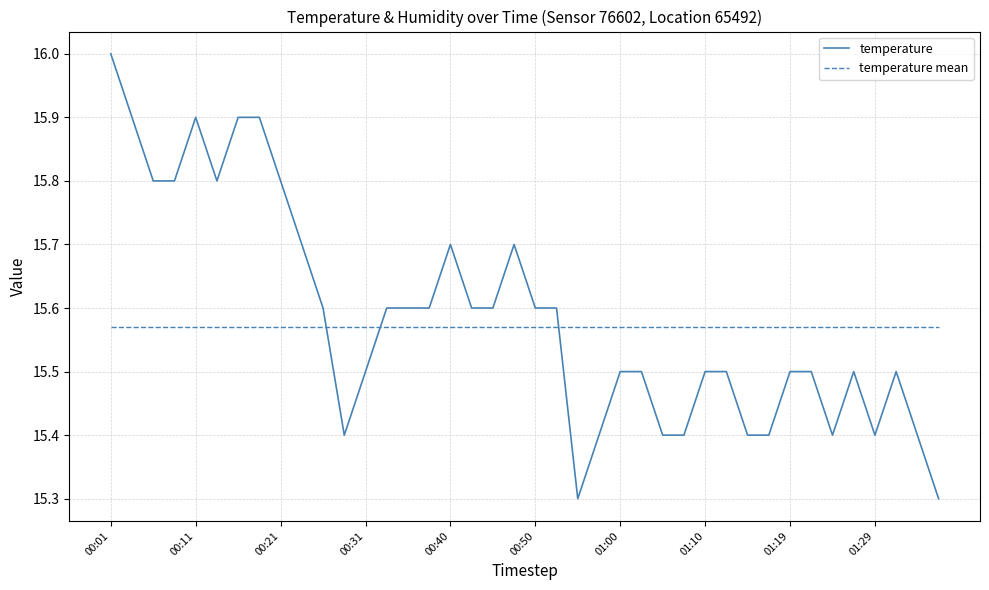

Count the temperature values in the range 15 to 16.

40